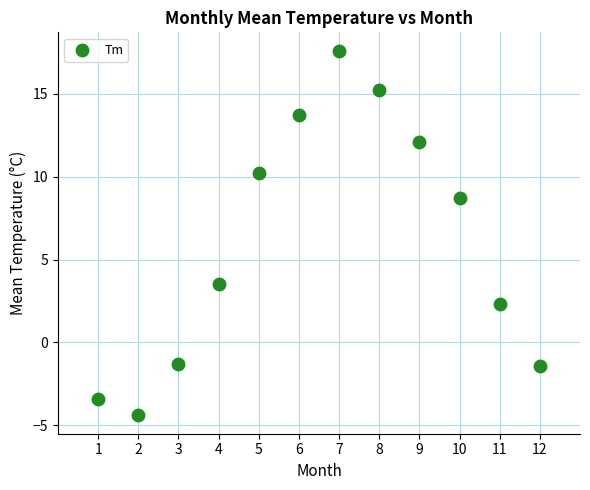

What is the average Y value?

6.1